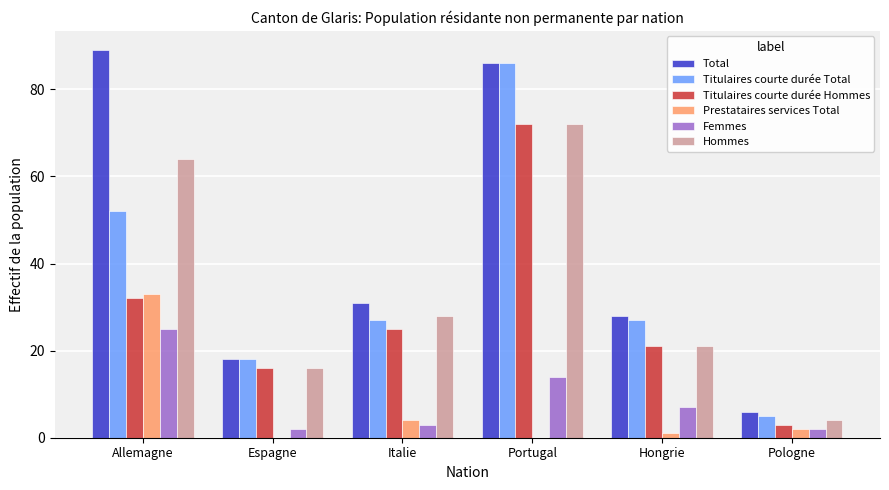

What are all the series names shown in the legend?

Total, Titulaires courte durée Total, Titulaires courte durée Hommes, Prestataires services Total, Femmes, Hommes